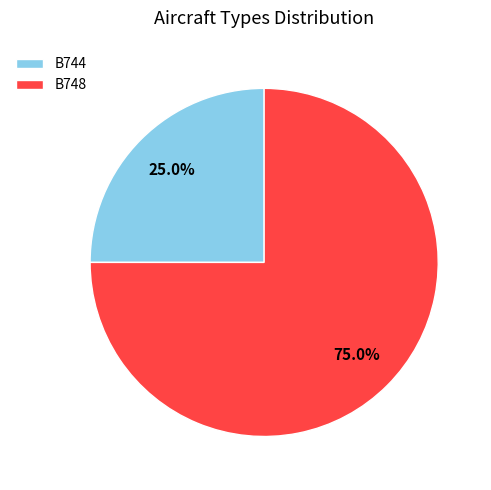

Approximately how many times larger is the value at B744 compared to B748?

0.3